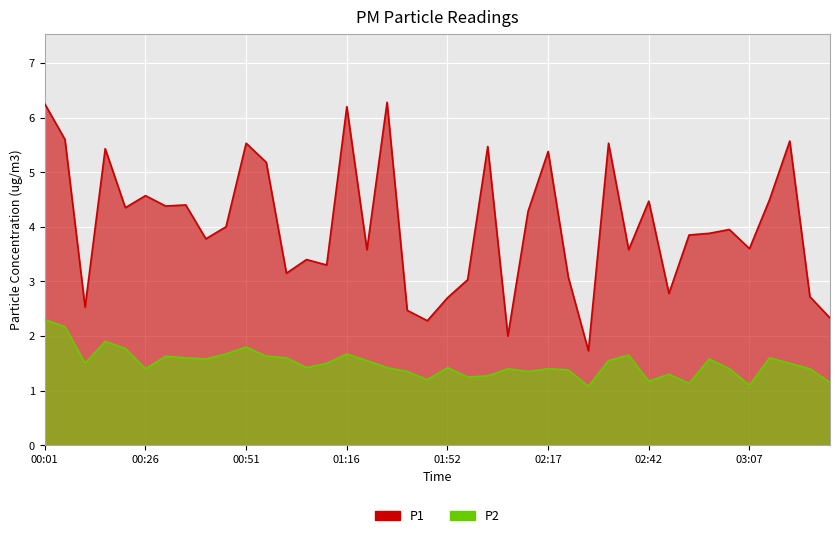

What is the spread (max minus min) of values at 00:06?

3.4